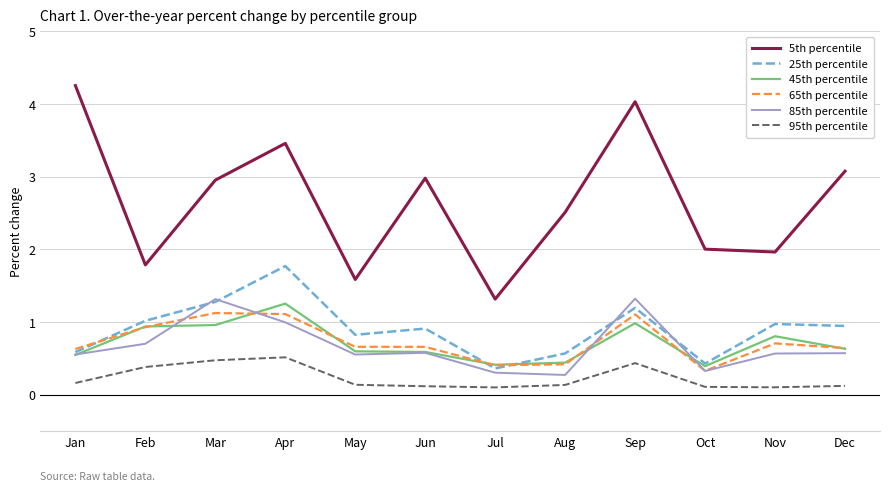

Read the 45th percentile value at Nov.

0.8